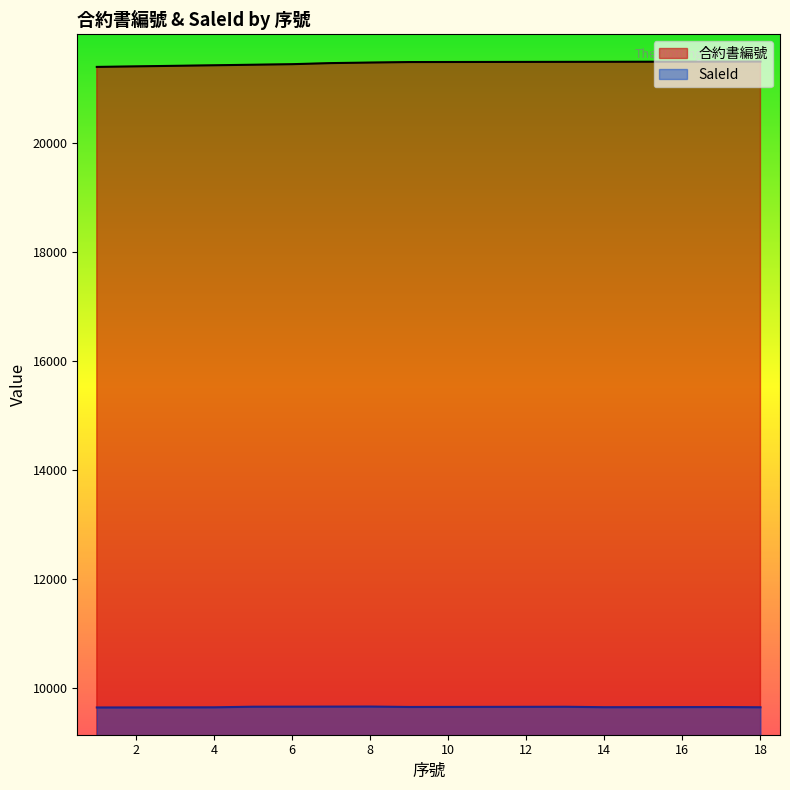

Which series has the largest range (max minus min)?

合約書編號